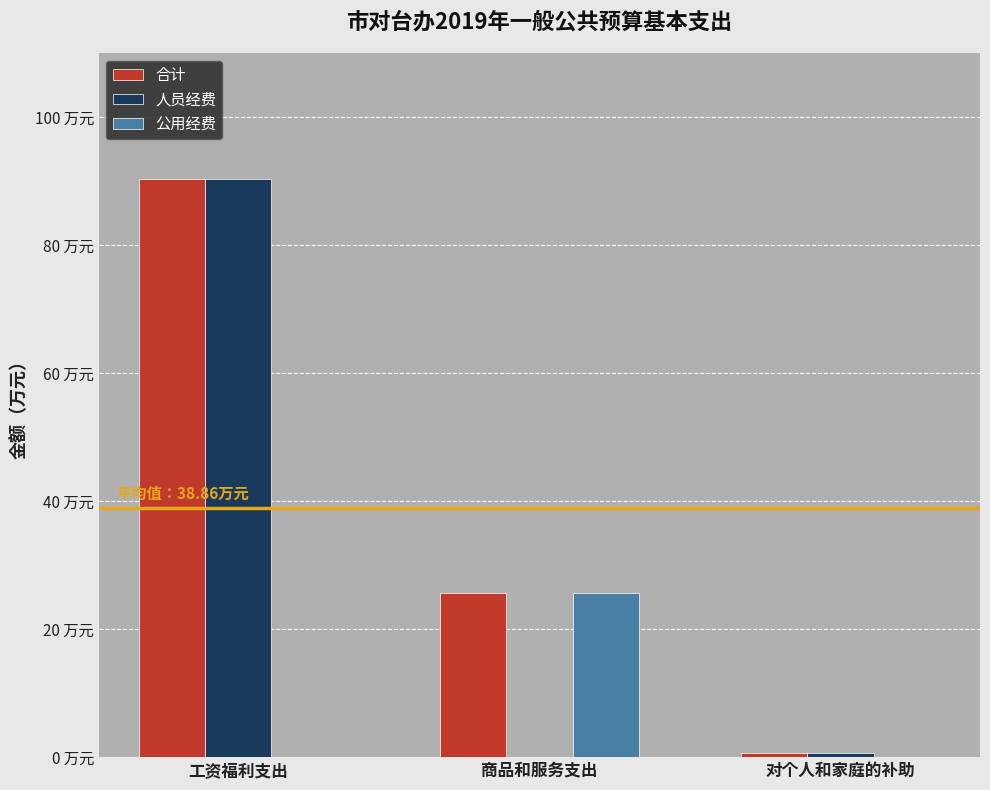

Which category has the highest value in the 人员经费 series?

工资福利支出